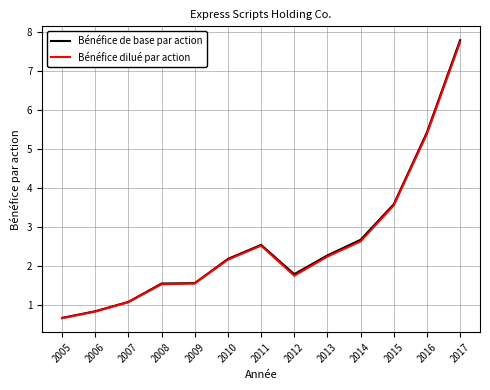

What are all the series names shown in the legend?

Bénéfice de base par action, Bénéfice dilué par action